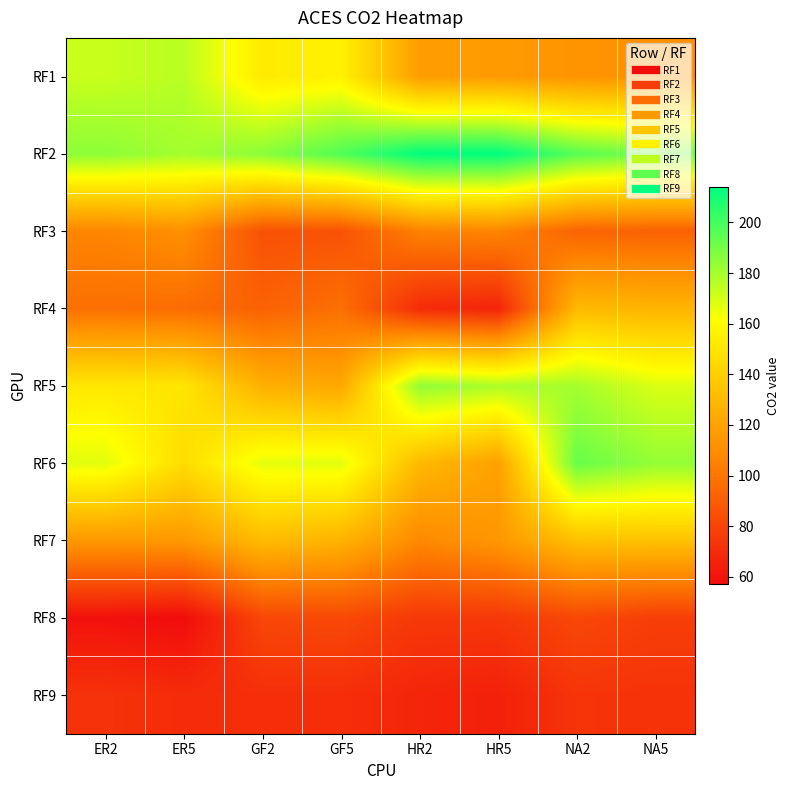

Between HR5 and ER5, which is larger?

ER5